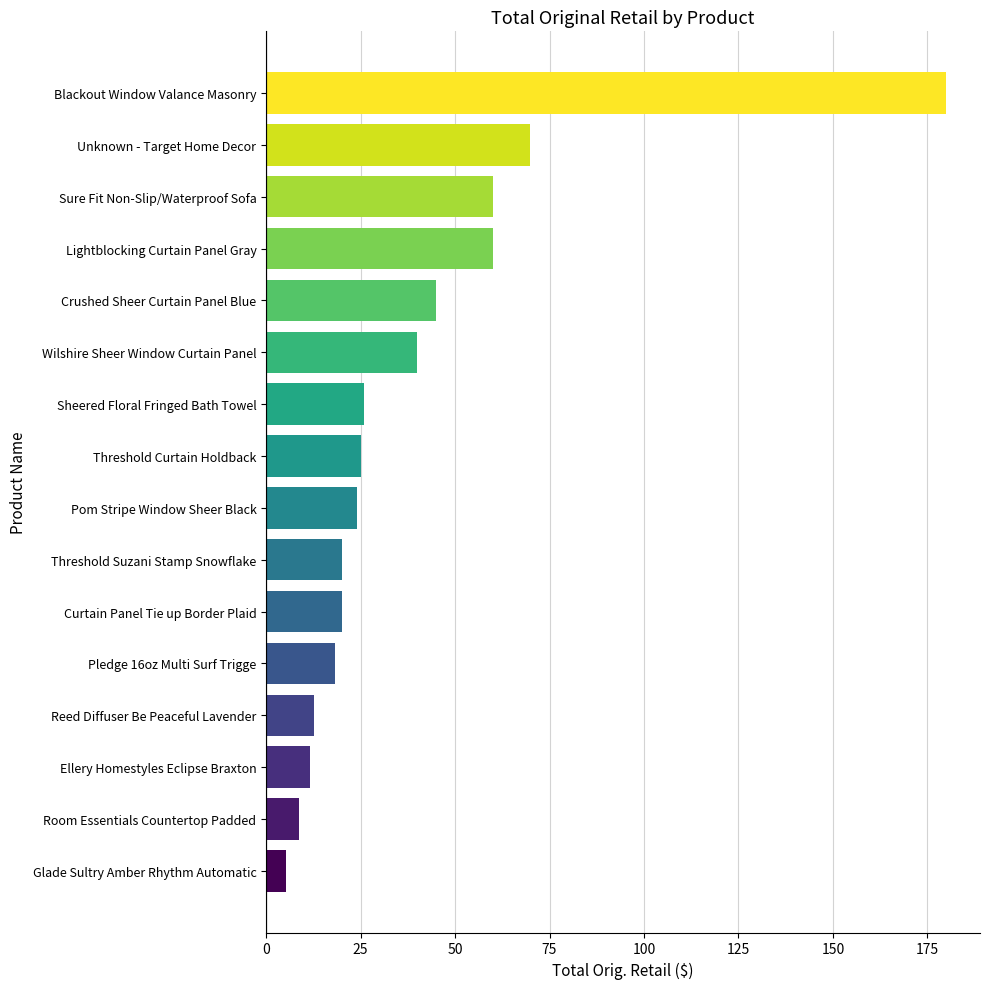

How many data points does each series have?

16